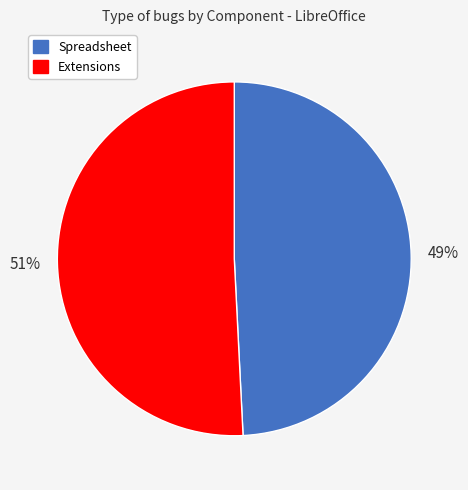

Do Spreadsheet and Extensions together represent more than half of the pie?

Yes